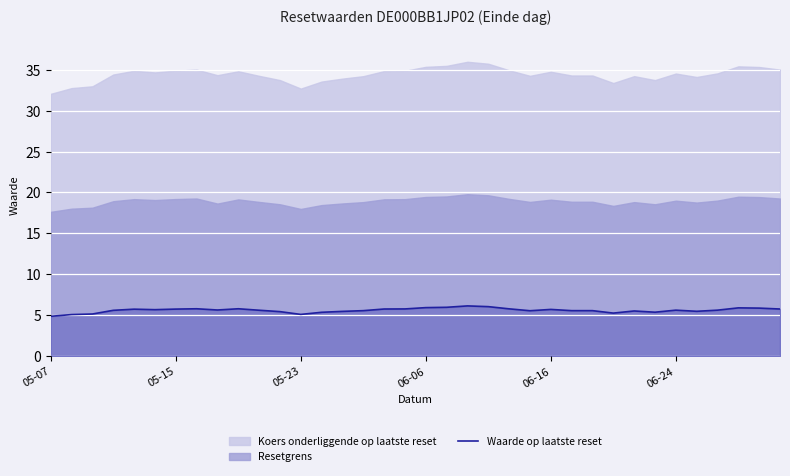

Is it true that Waarde op laatste reset equals 5.1 at 05-23?

True